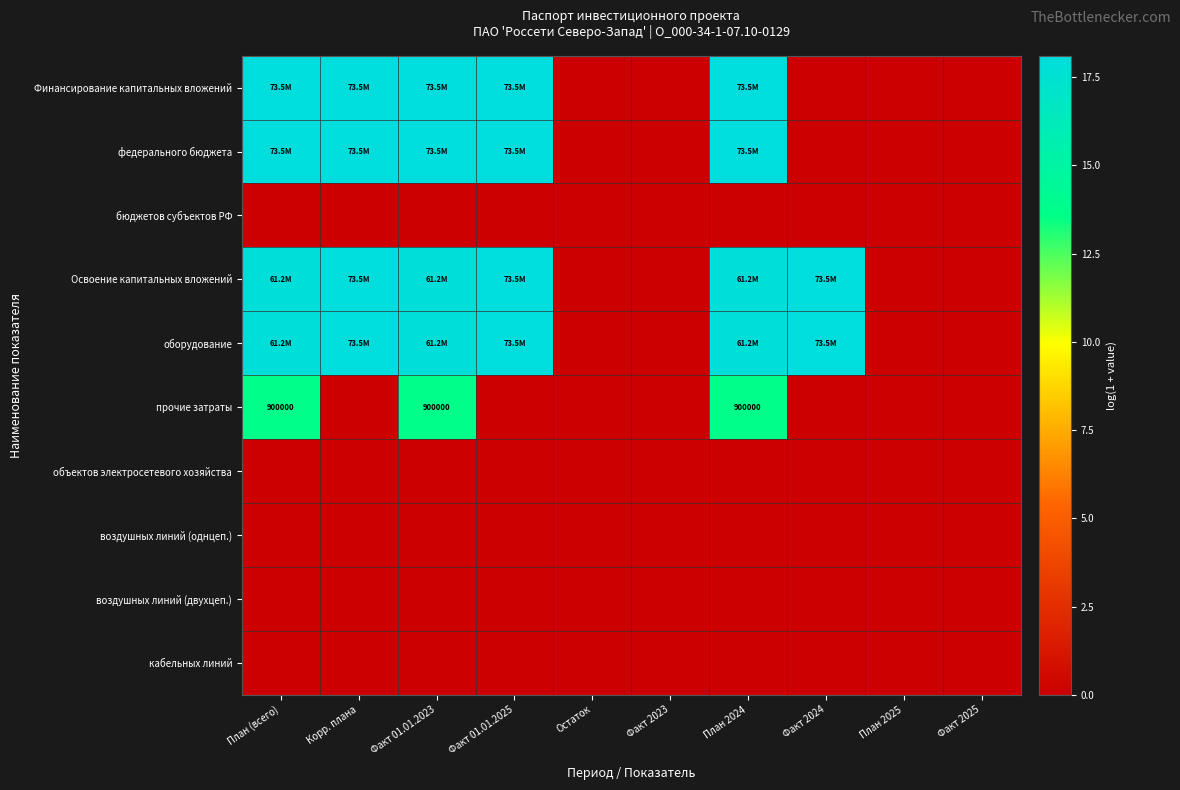

What is the maximum value for Финансирование капитальных вложений?

18.1